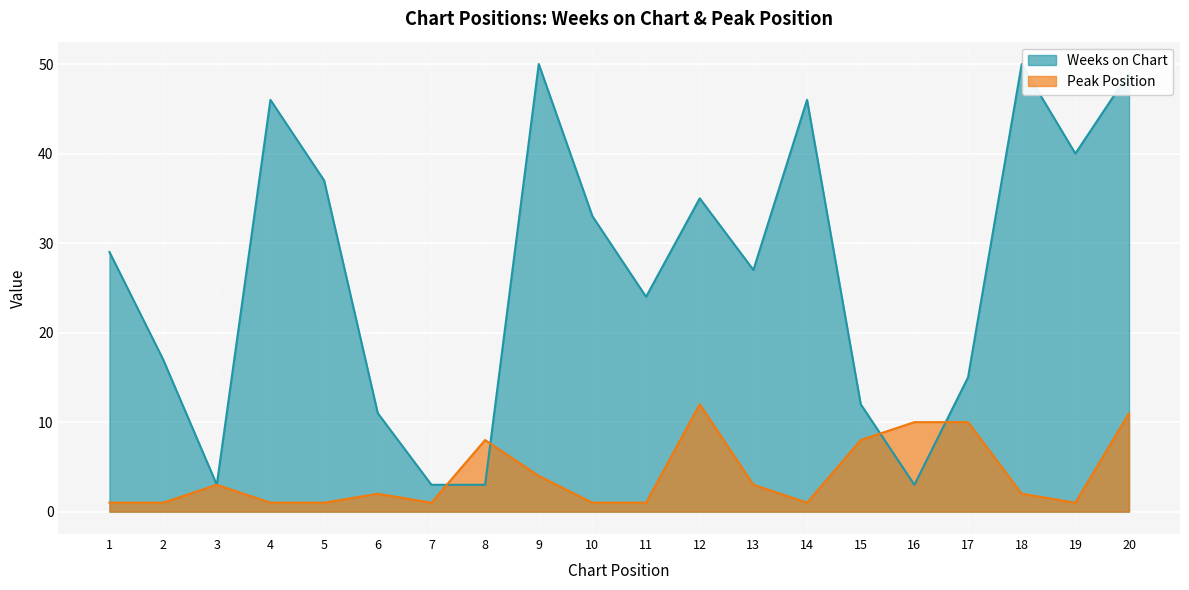

At how many categories does at least one series exceed 14?

14